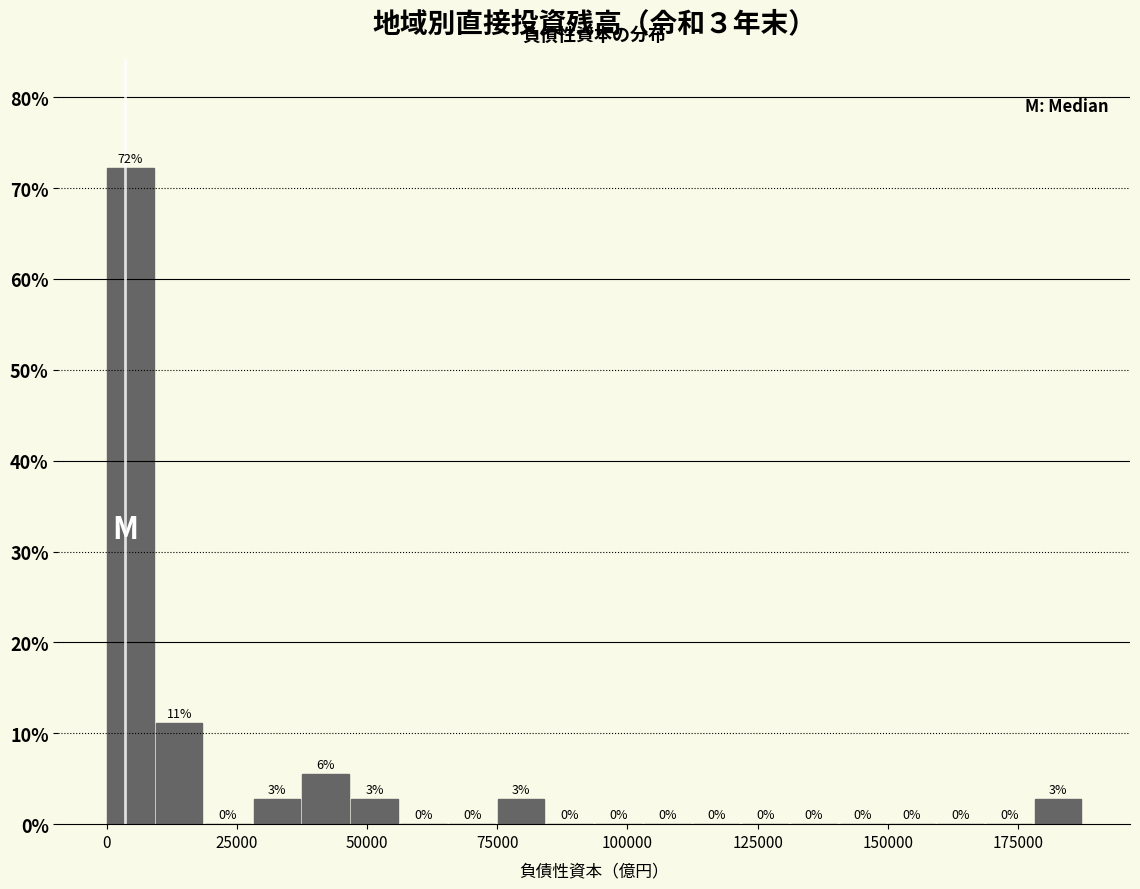

Around what value on the x-axis is the tallest bar? Give the approximate position of its centre, as read against the axis.

5000